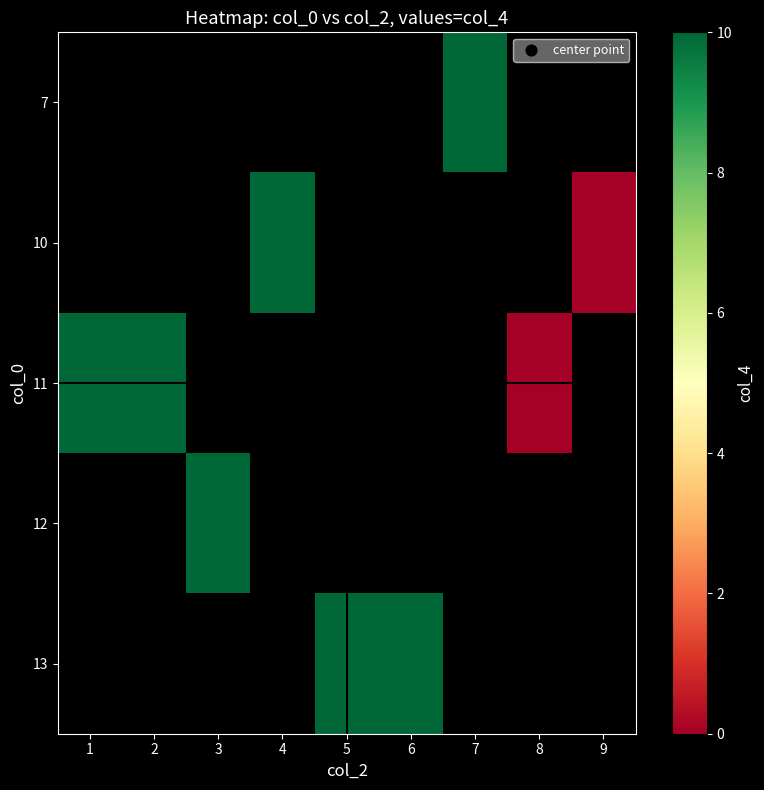

Which label corresponds to the largest value in the chart?

7